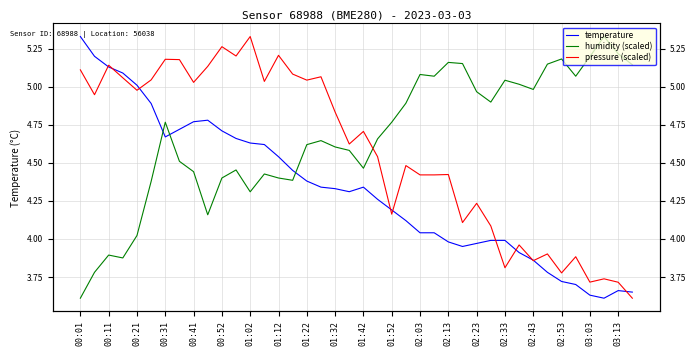

What are all the series names shown in the legend?

temperature, humidity (scaled), pressure (scaled)